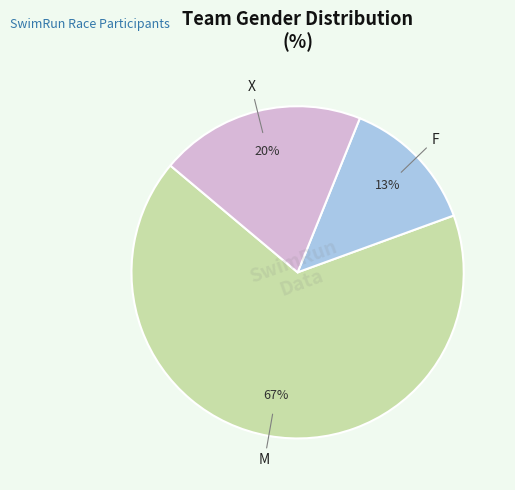

To the nearest percent, what is the combined percentage of F and X?

33%